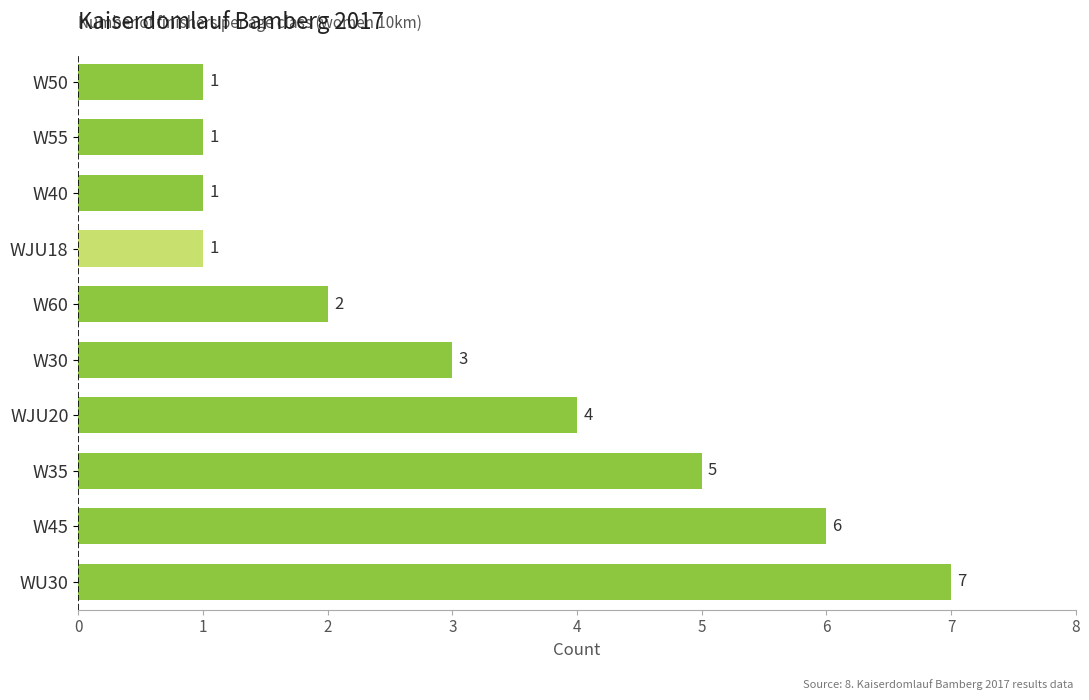

Are the bars horizontal?

Yes